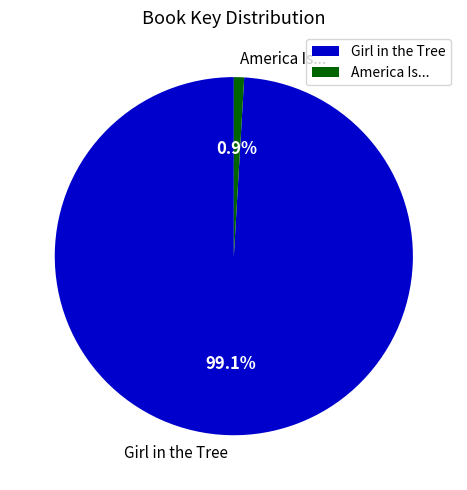

Does America Is... account for over 50% of the chart?

No